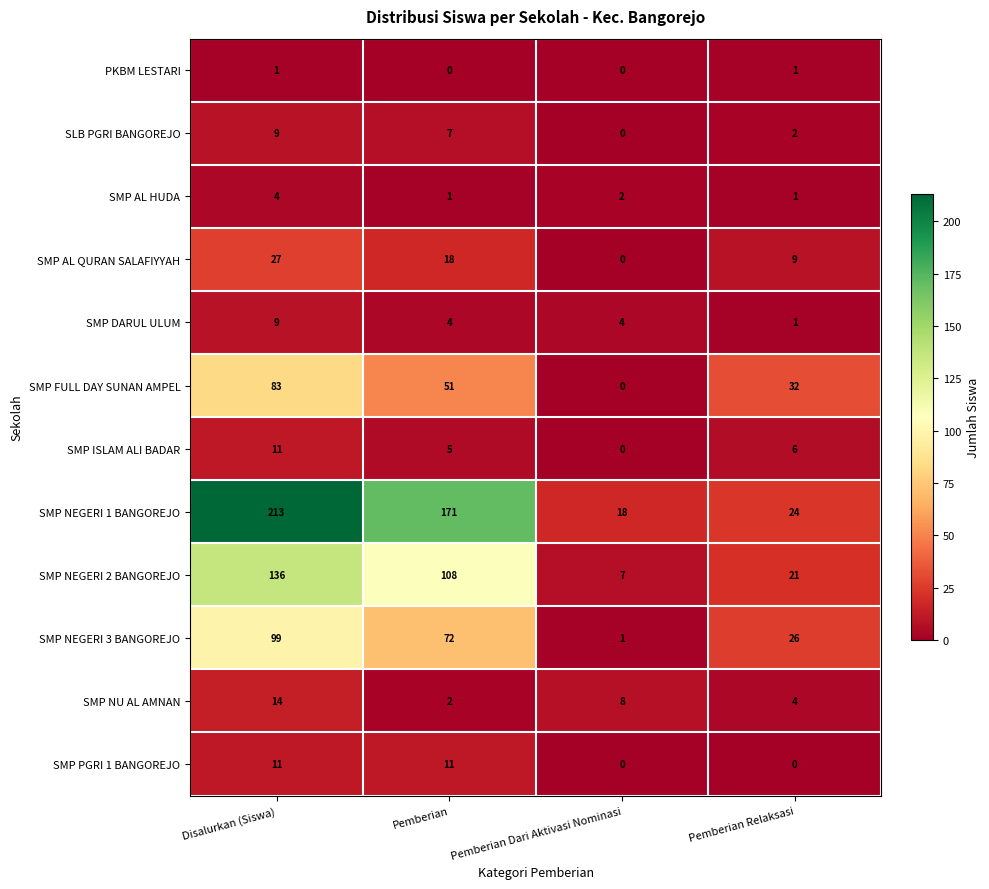

Which series changed the most between Pemberian and Pemberian Dari Aktivasi Nominasi?

SMP NEGERI 1 BANGOREJO